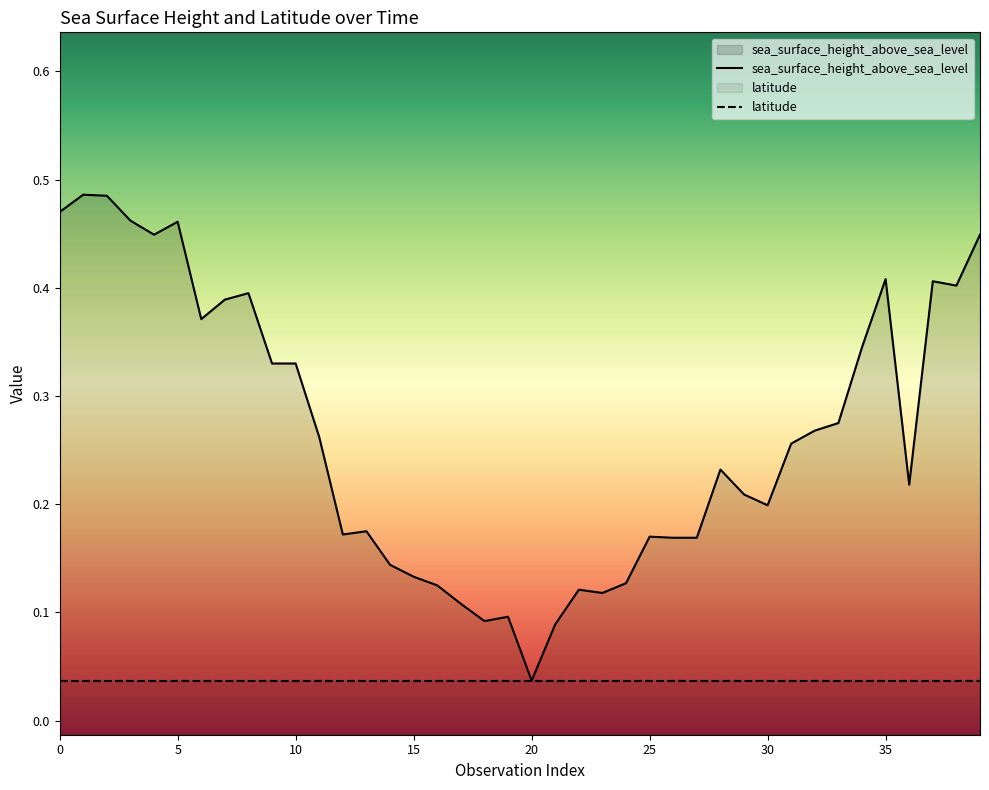

What is the sum of the values at 1111122 and 1111122?

0.4